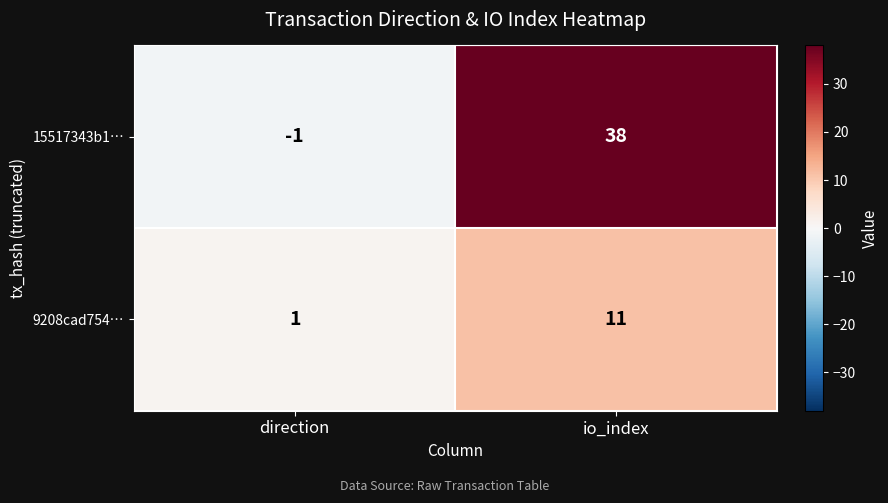

Count the number of data series in this chart.

2